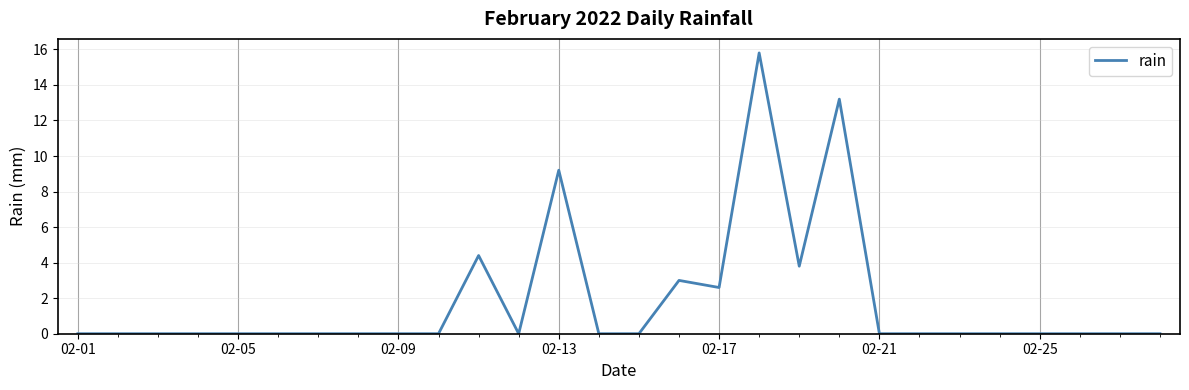

What is the difference between the maximum and minimum values?

15.8